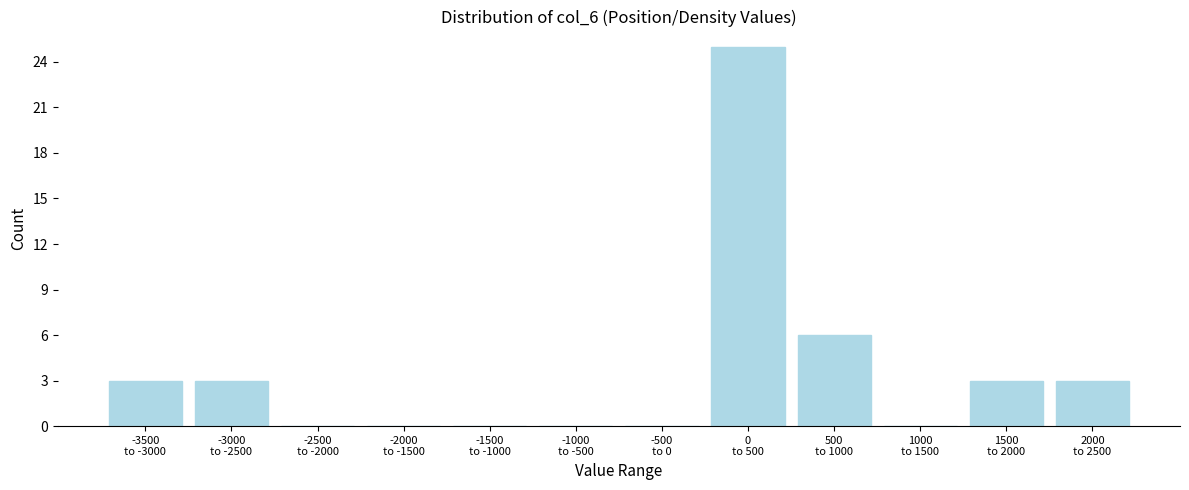

What is the maximum value shown in the chart?

25